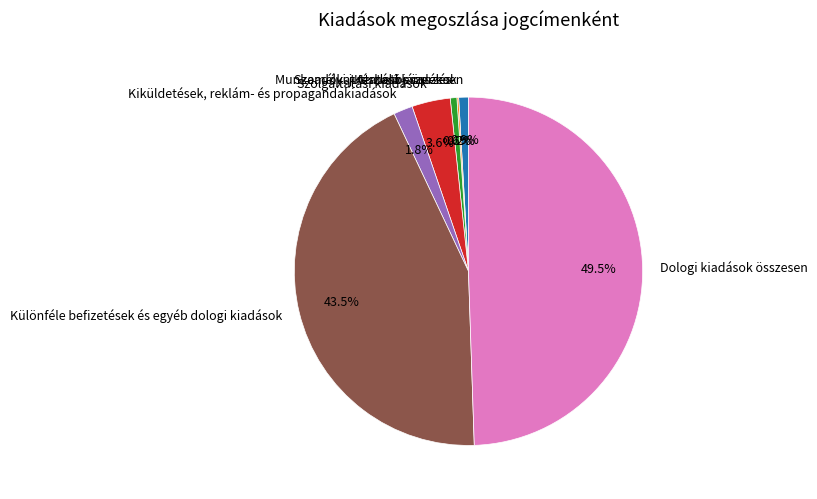

Does Szolgáltatási kiadások account for over 50% of the chart?

No